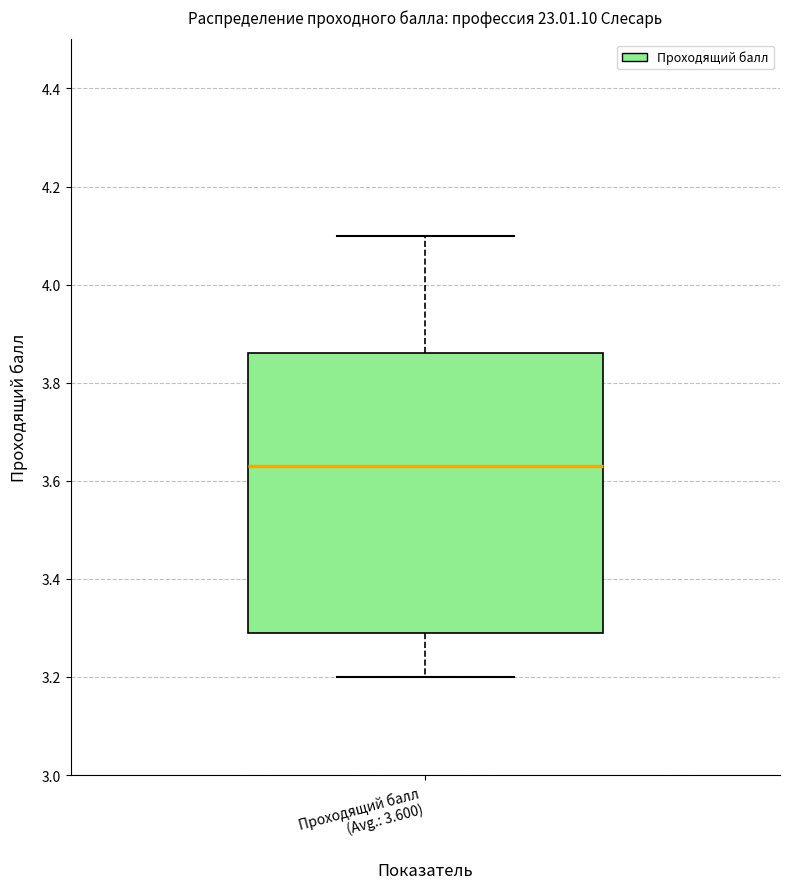

Where does the lower whisker of the box for Проходящий балл (Avg.: 3.600) end on the y-axis? The values are not printed on the chart, so give them approximately, as read against the axis.

3.20